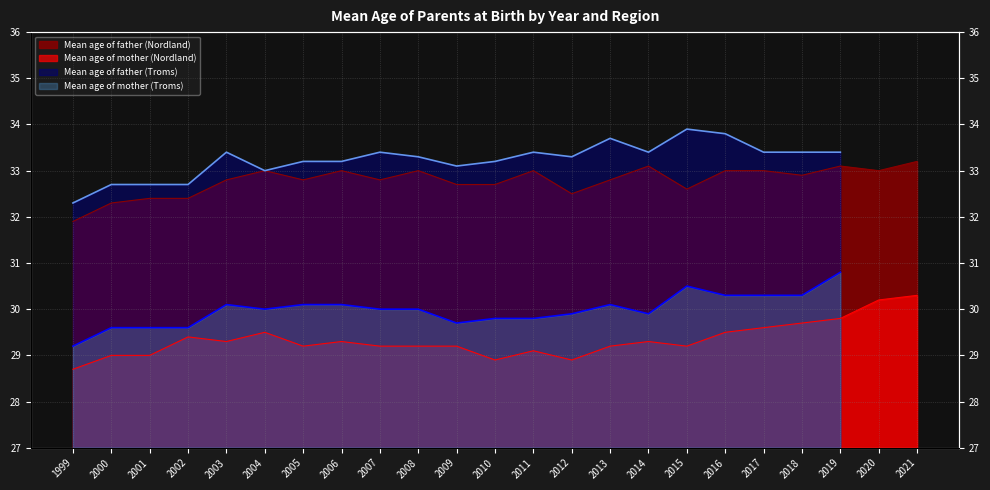

How many data points in Mean age of mother (Nordland) are less than 29?

3